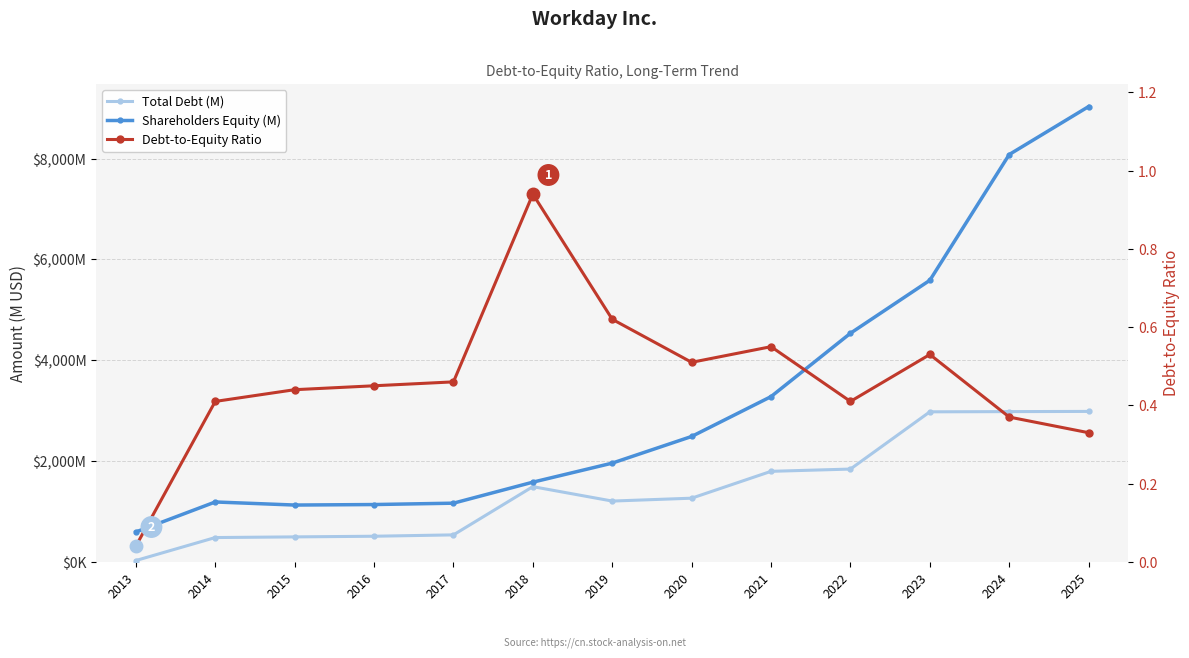

Read the Shareholders Equity (M) value at 2023.

5586.0